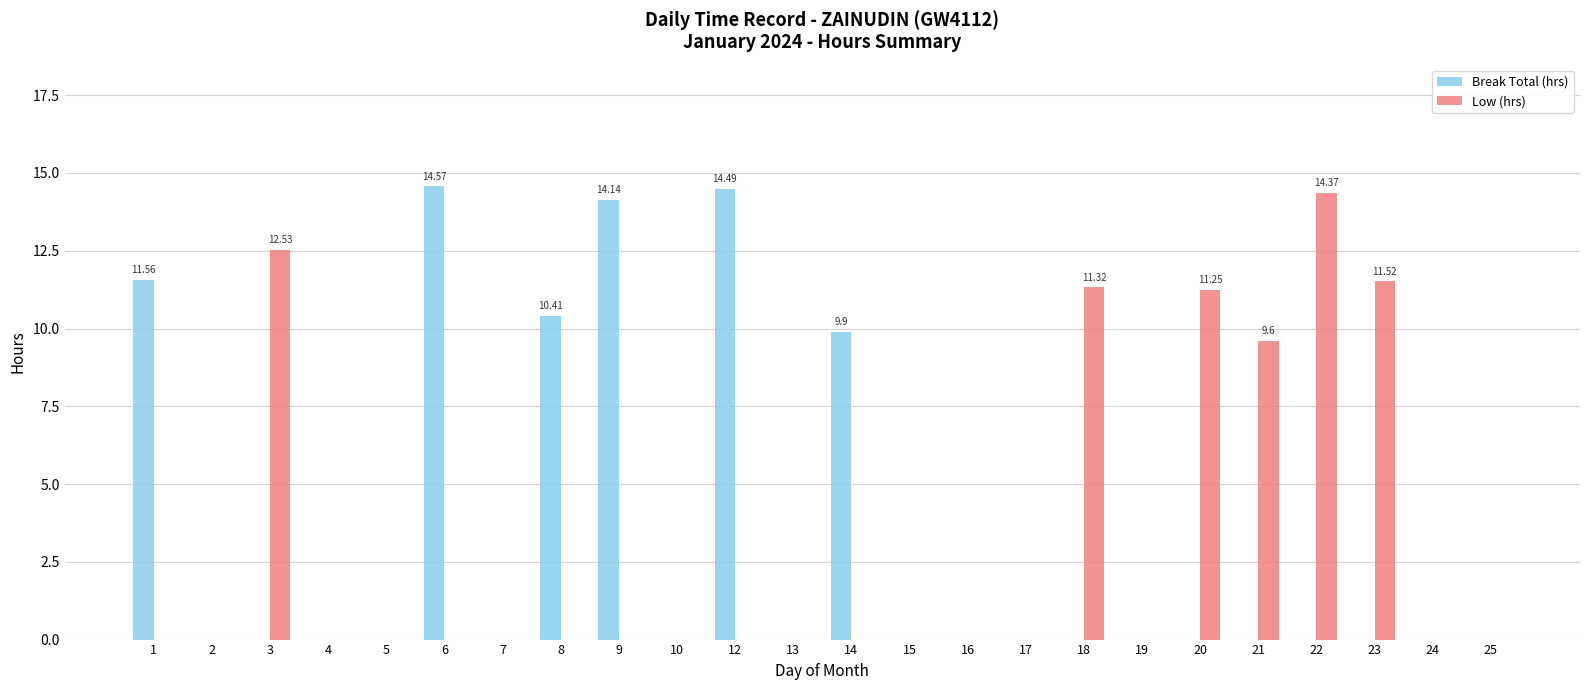

Between 17 and 18, which series saw the biggest shift?

Low (hrs)